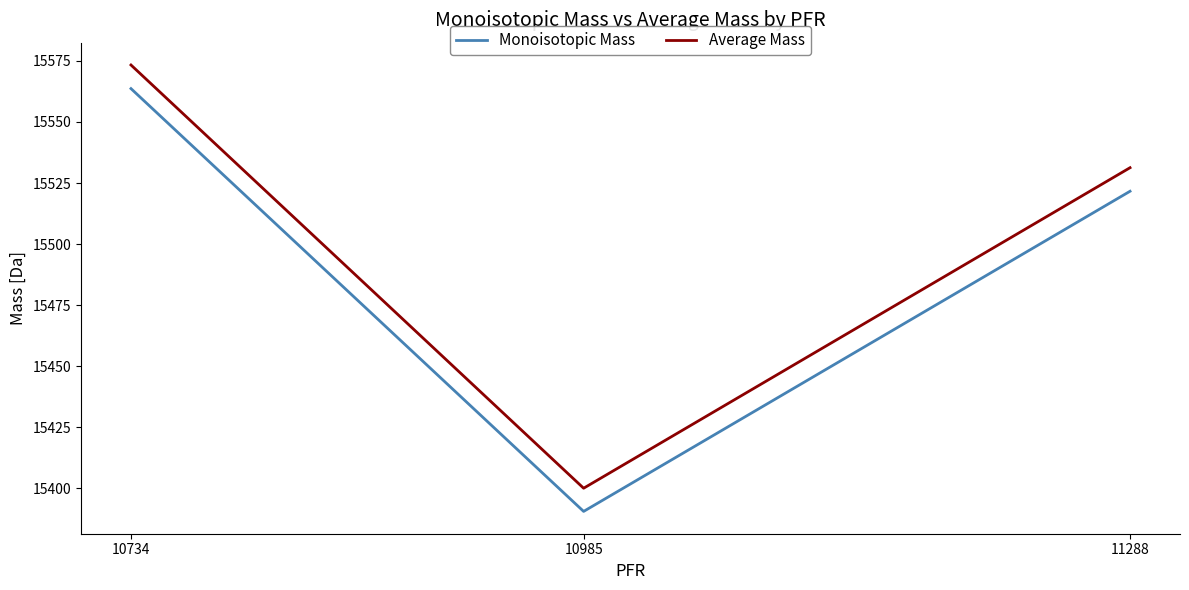

Does the chart have visible grid lines?

No